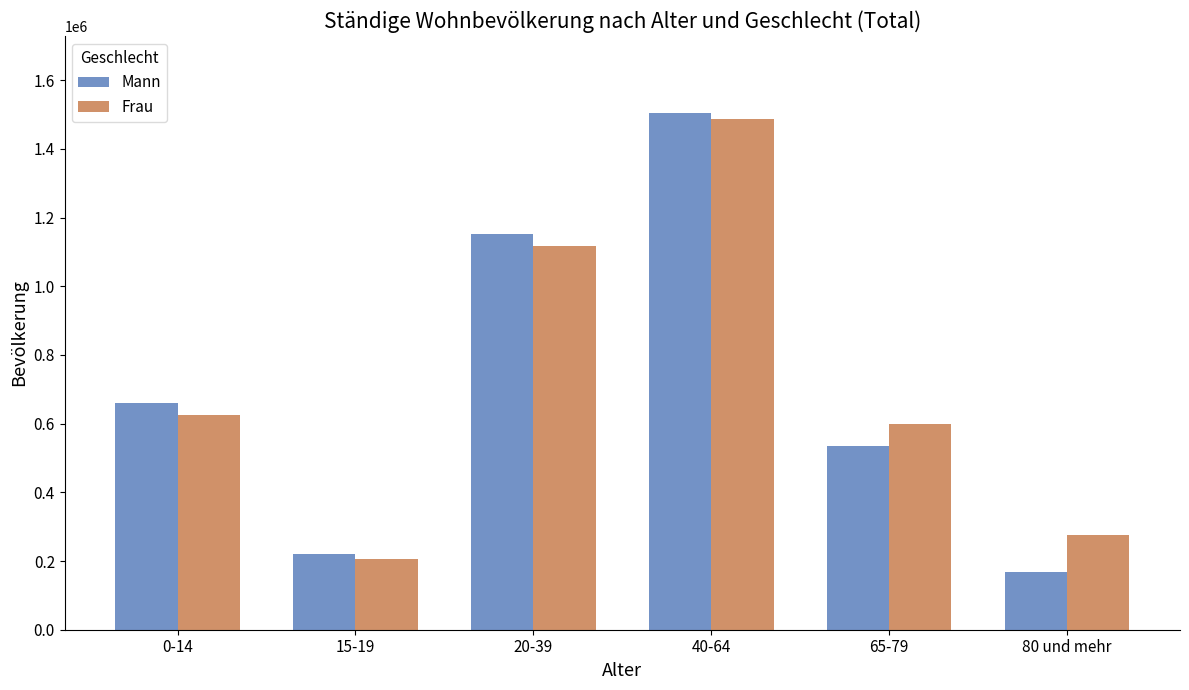

At how many categories does at least one series exceed 1313384?

1